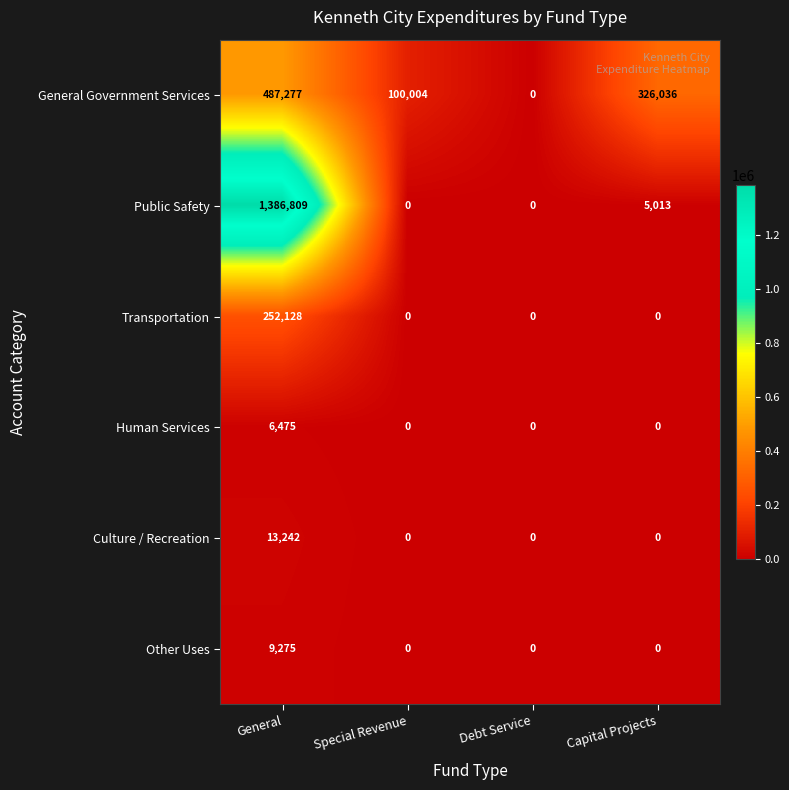

What is the difference between the maximum and minimum values in the Culture / Recreation series?

13242